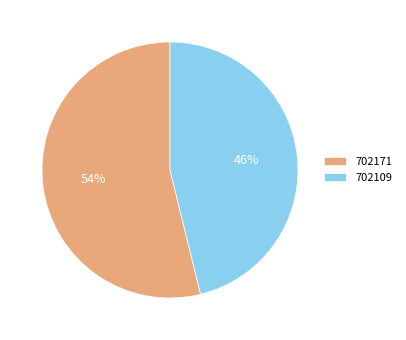

The 702171 slice represents 54% of the pie. True or false?

True